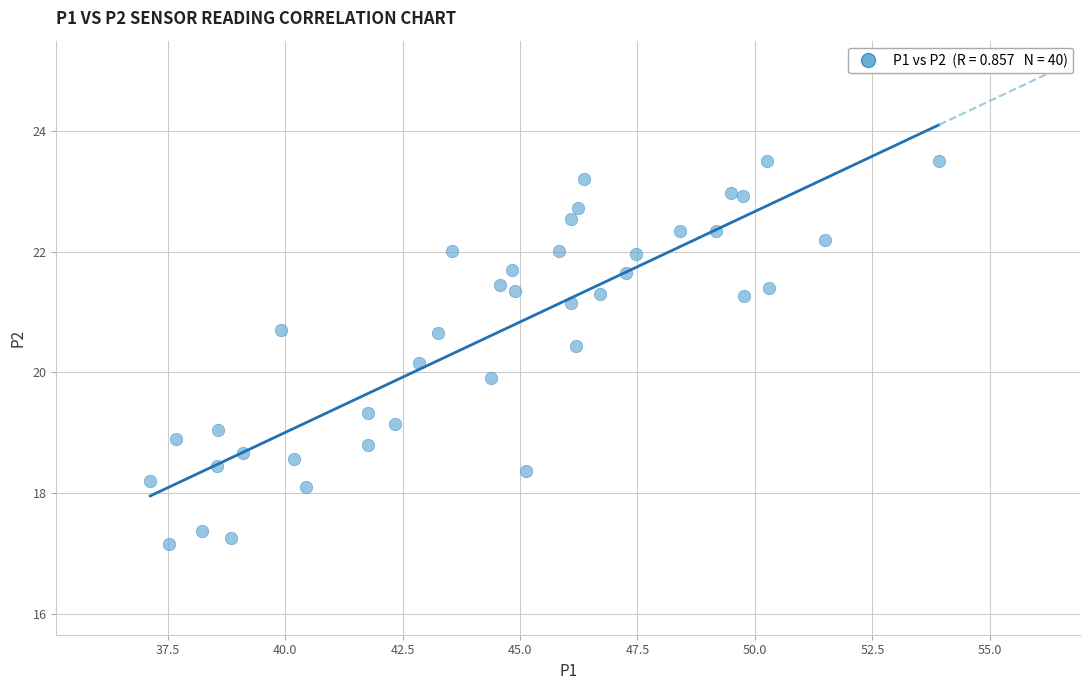

What is the range of X values (max minus min)?

16.8